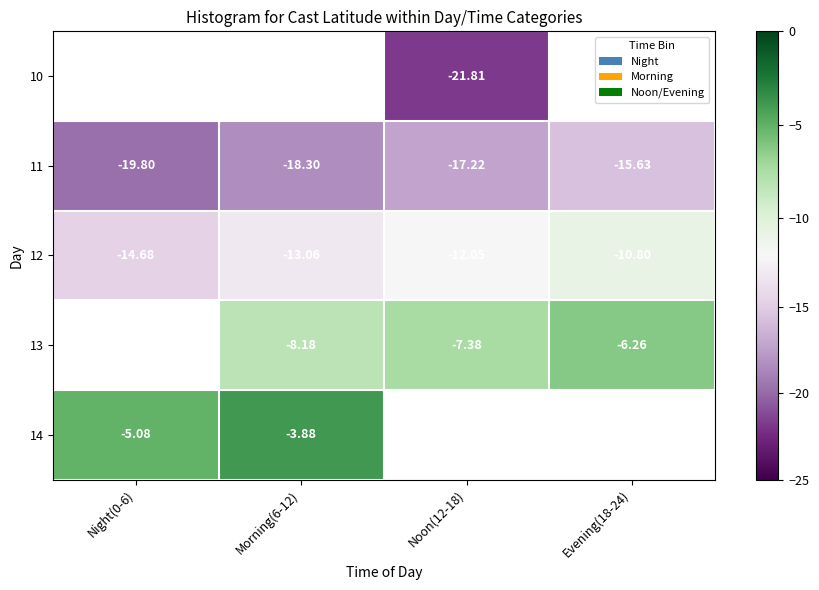

How many data points in 13 are less than -7?

2